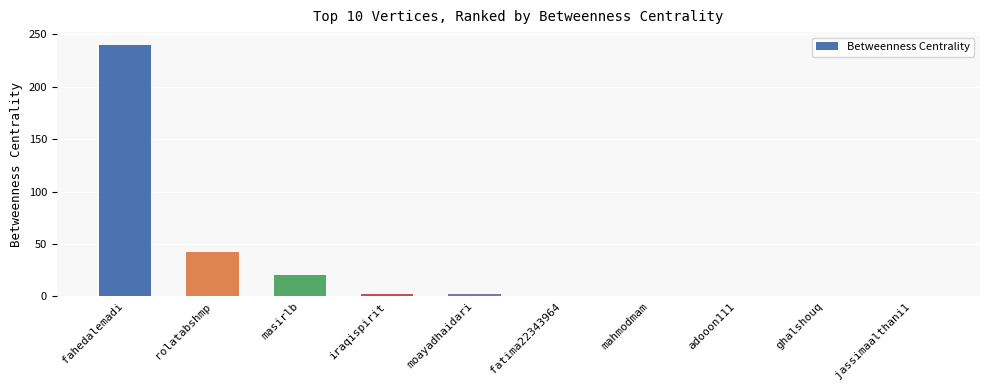

Reading left to right, what are all the values shown in this chart?

240	42	20	2	2	0	0	0	0	0